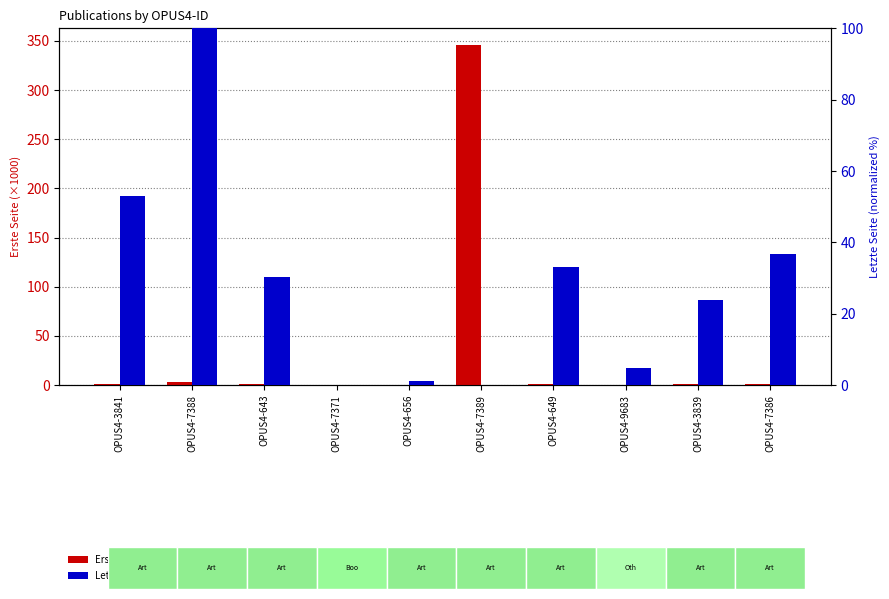

How many data points does each series have?

10